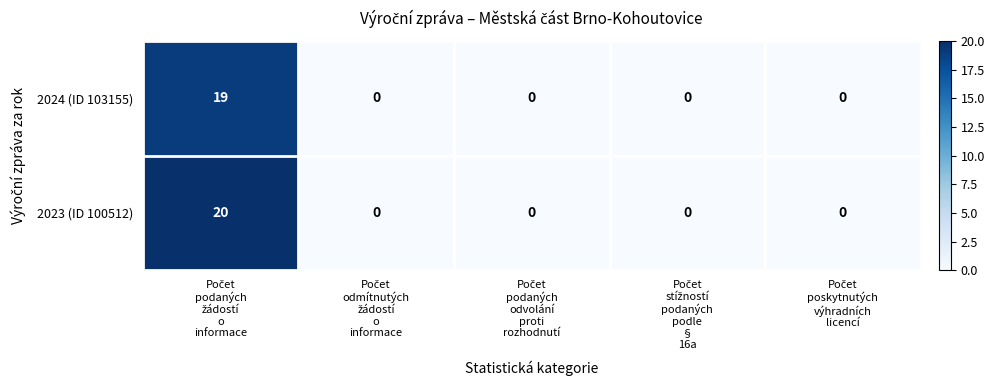

How many data points in 2023 (ID 100512) are above 0?

1